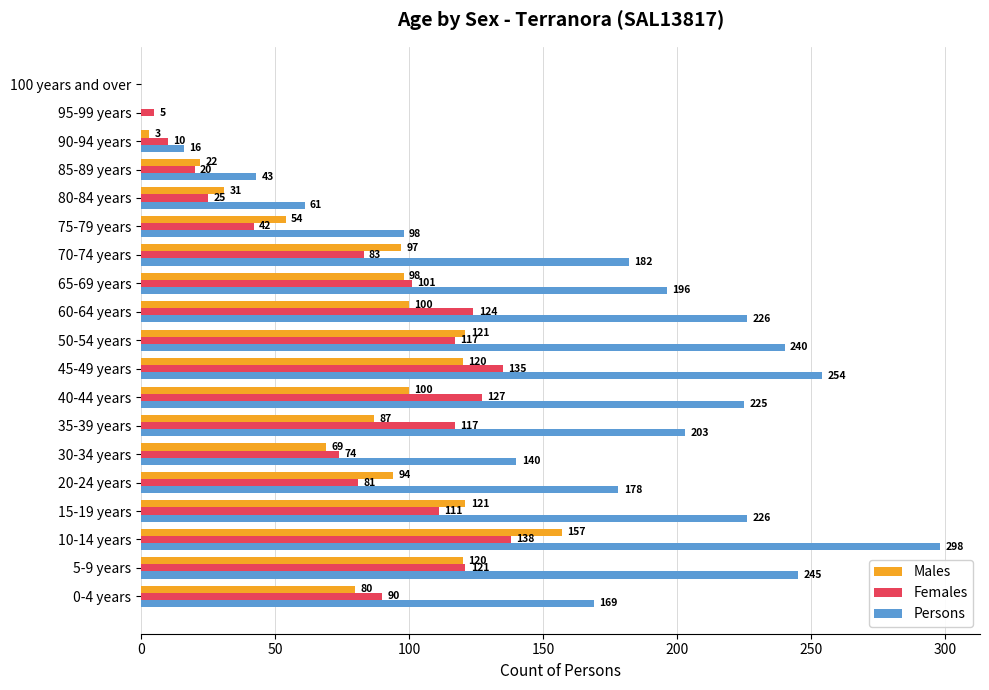

Is it true that Males equals 100 at 40-44 years?

True